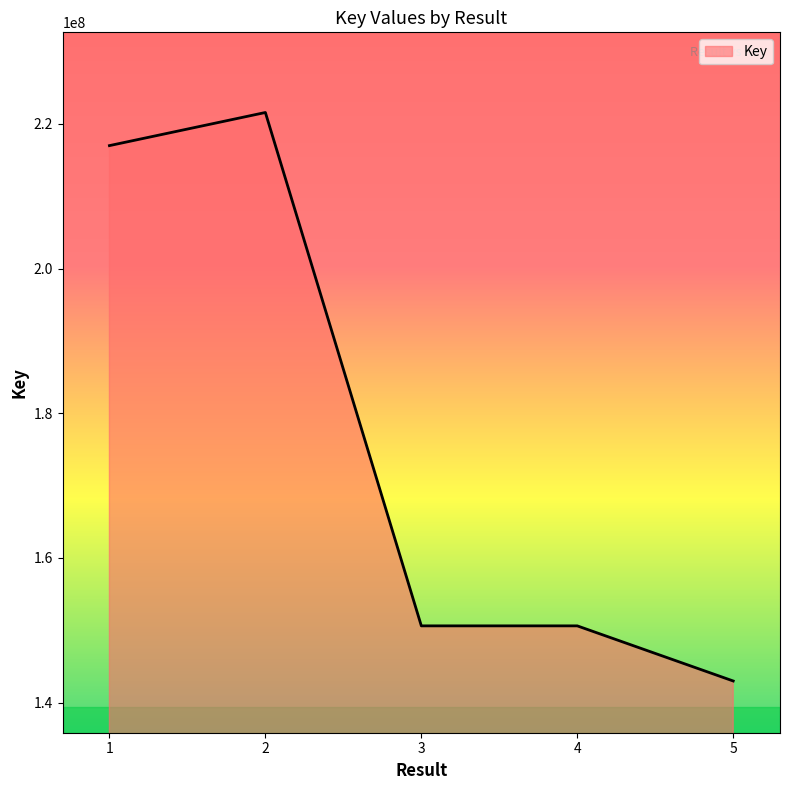

Read the value at 4, to the nearest 100.

150617500